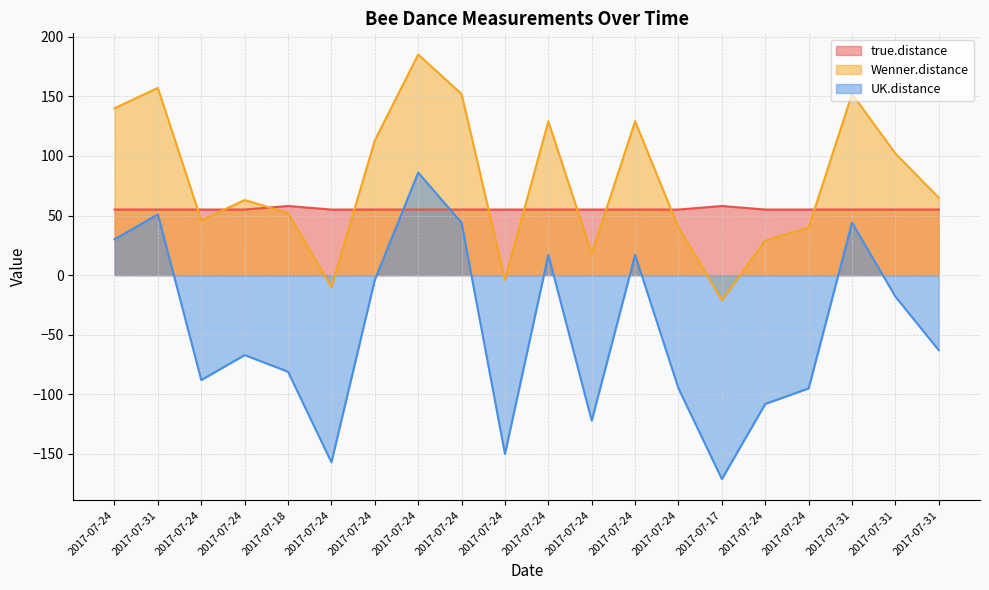

How many data points in UK.distance are less than -63?

10